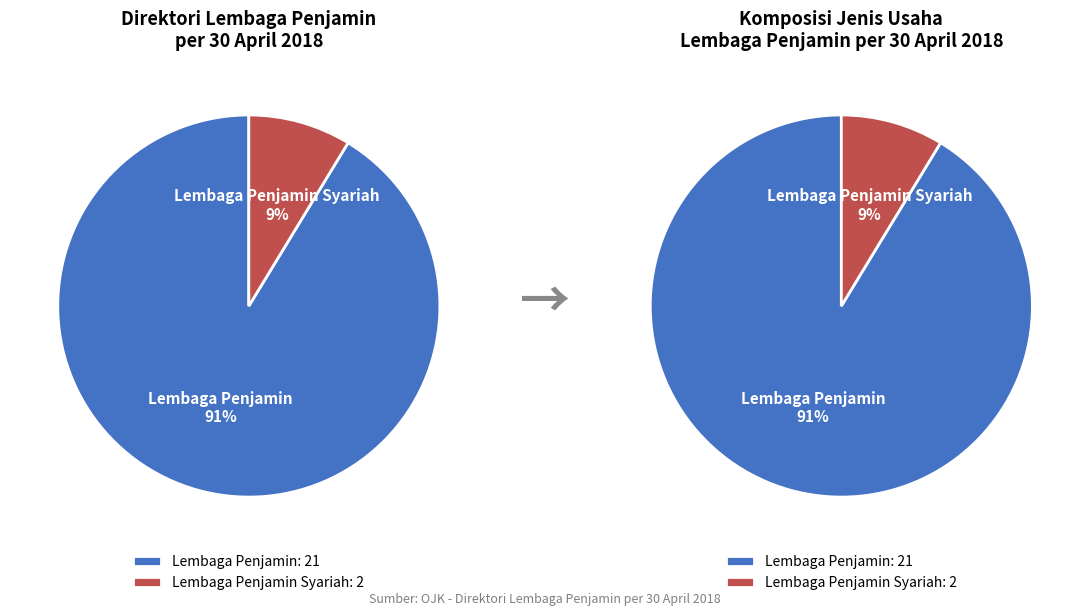

True or false: Lembaga Penjamin accounts for 99% of the total.

False